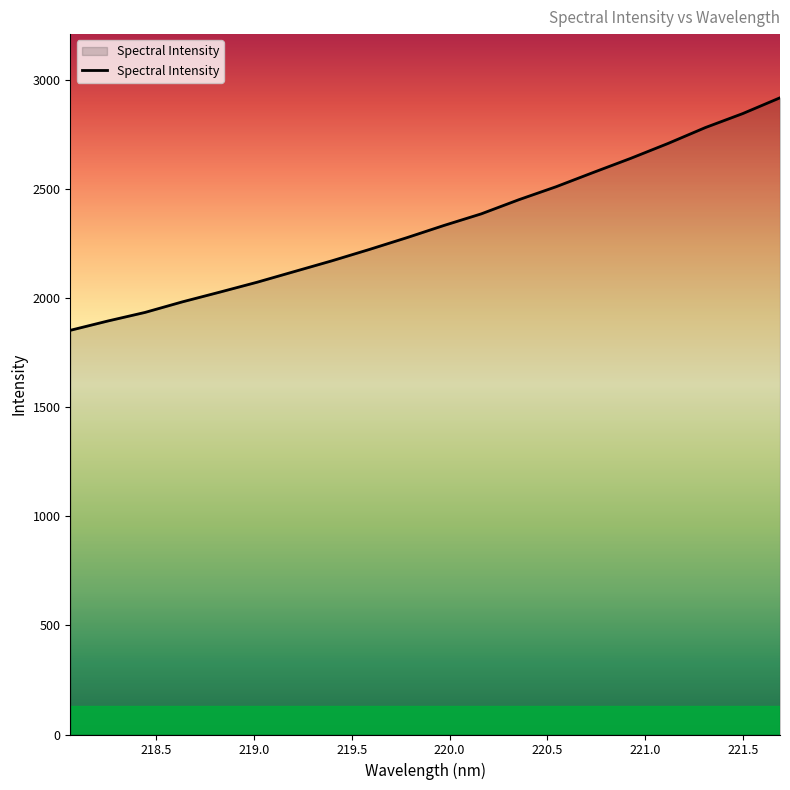

What is the minimum value shown in the chart?

1853.2